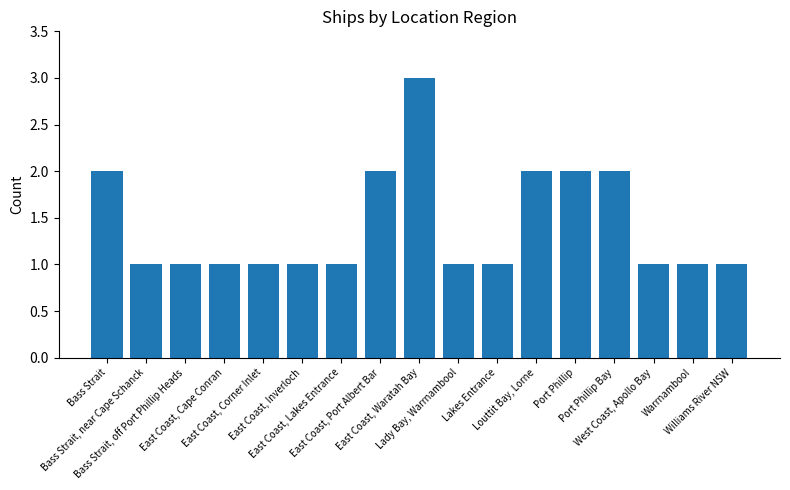

Reading left to right, what are all the values shown in this chart?

Bass Strait=2	Bass Strait, near Cape Schanck=1	Bass Strait, off Port Phillip Heads=1	East Coast, Cape Conran=1	East Coast, Corner Inlet=1	East Coast, Inverloch=1	East Coast, Lakes Entrance=1	East Coast, Port Albert Bar=2	East Coast, Waratah Bay=3	Lady Bay, Warrnambool=1	Lakes Entrance=1	Louttit Bay, Lorne=2	Port Phillip=2	Port Phillip Bay=2	West Coast, Apollo Bay=1	Warrnambool=1	Williams River NSW=1